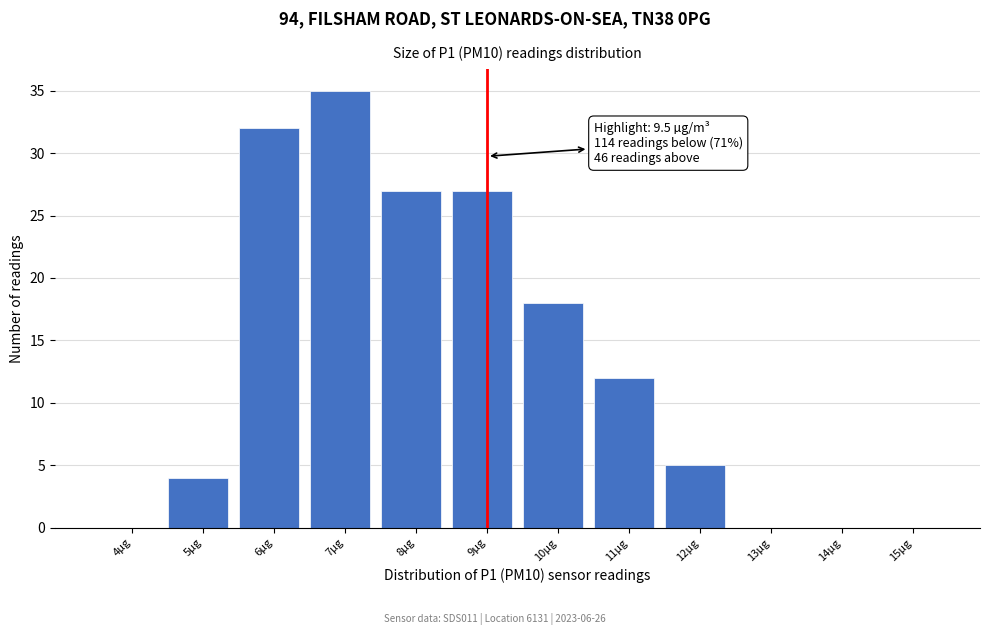

Reading left to right, what are all the values shown in this chart?

4µg=0	5µg=4	6µg=32	7µg=35	8µg=27	9µg=27	10µg=18	11µg=12	12µg=5	13µg=0	14µg=0	15µg=0